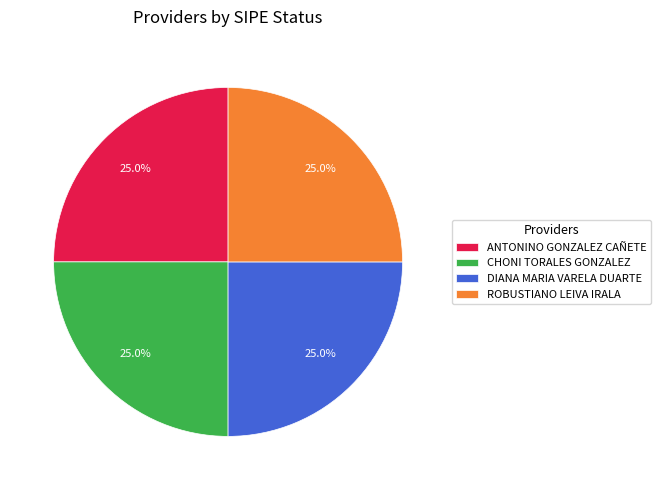

What is the ratio of the value at CHONI TORALES GONZALEZ to the value at ANTONINO GONZALEZ CAÑETE?

1.0